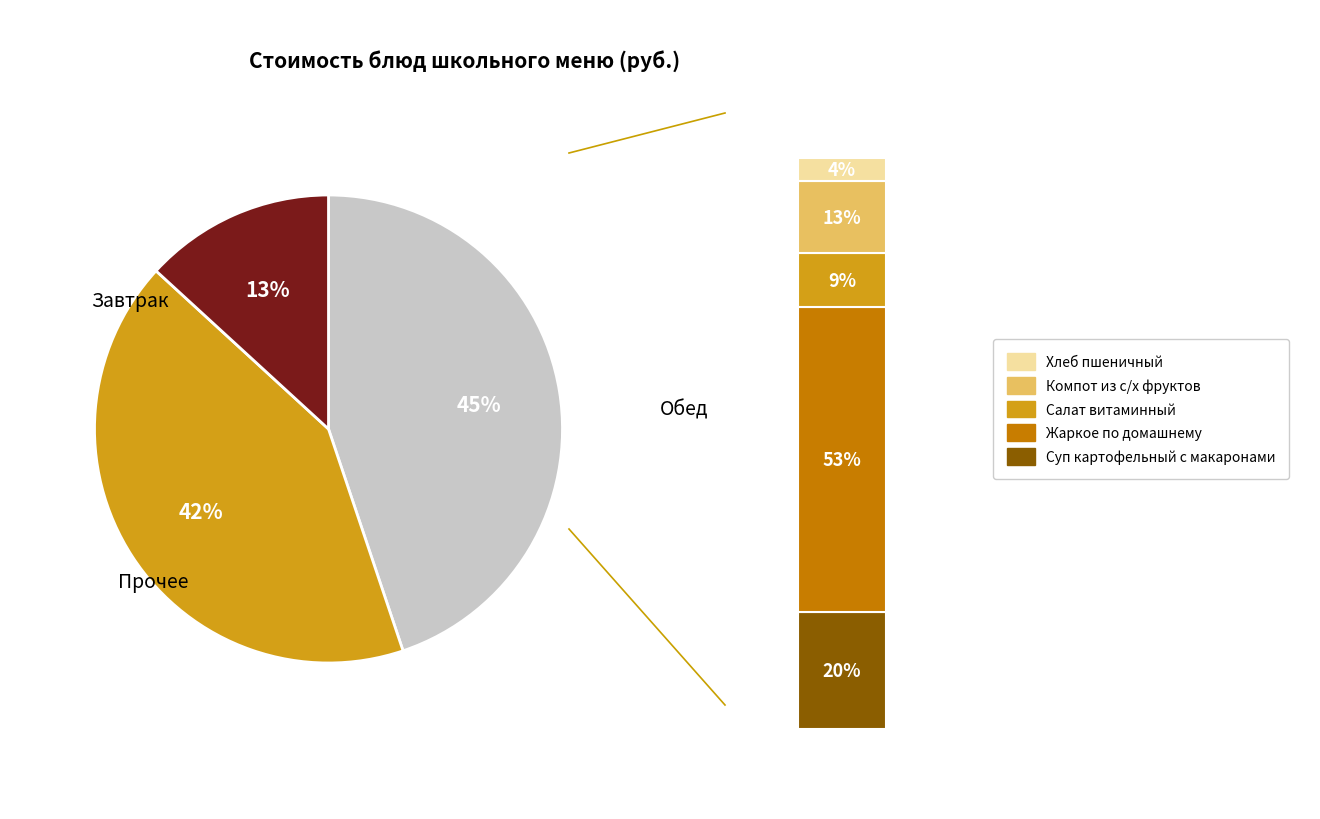

Does Жаркое по домашнему represent more than half of the total?

No